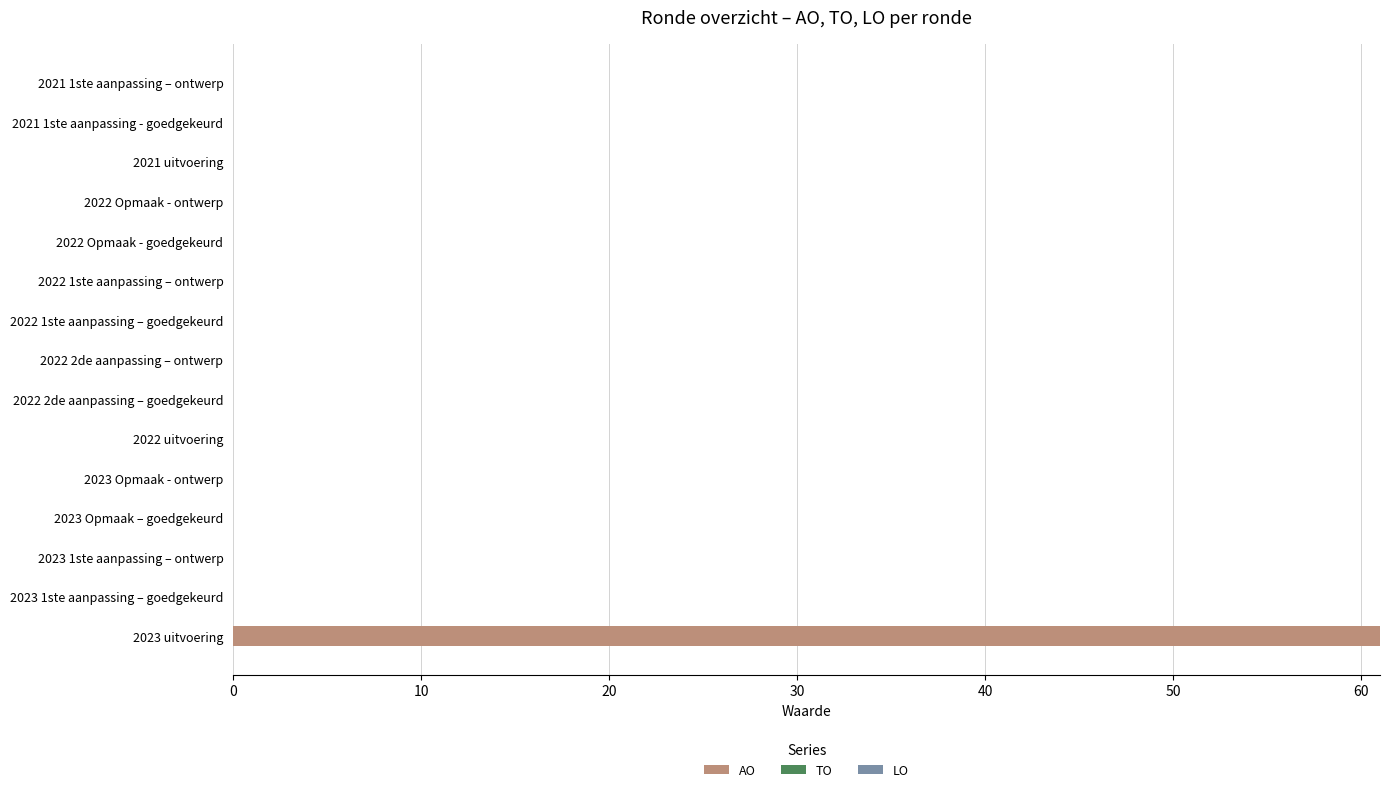

What is the change in value from 2023 uitvoering to 2022 1ste aanpassing – goedgekeurd?

-61